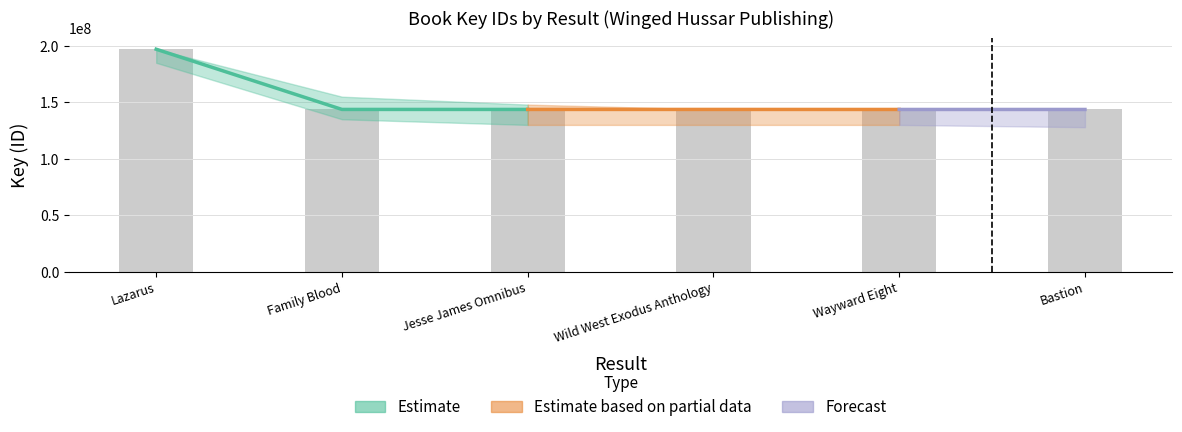

What is the value of the 3rd bar from the left?

143710467